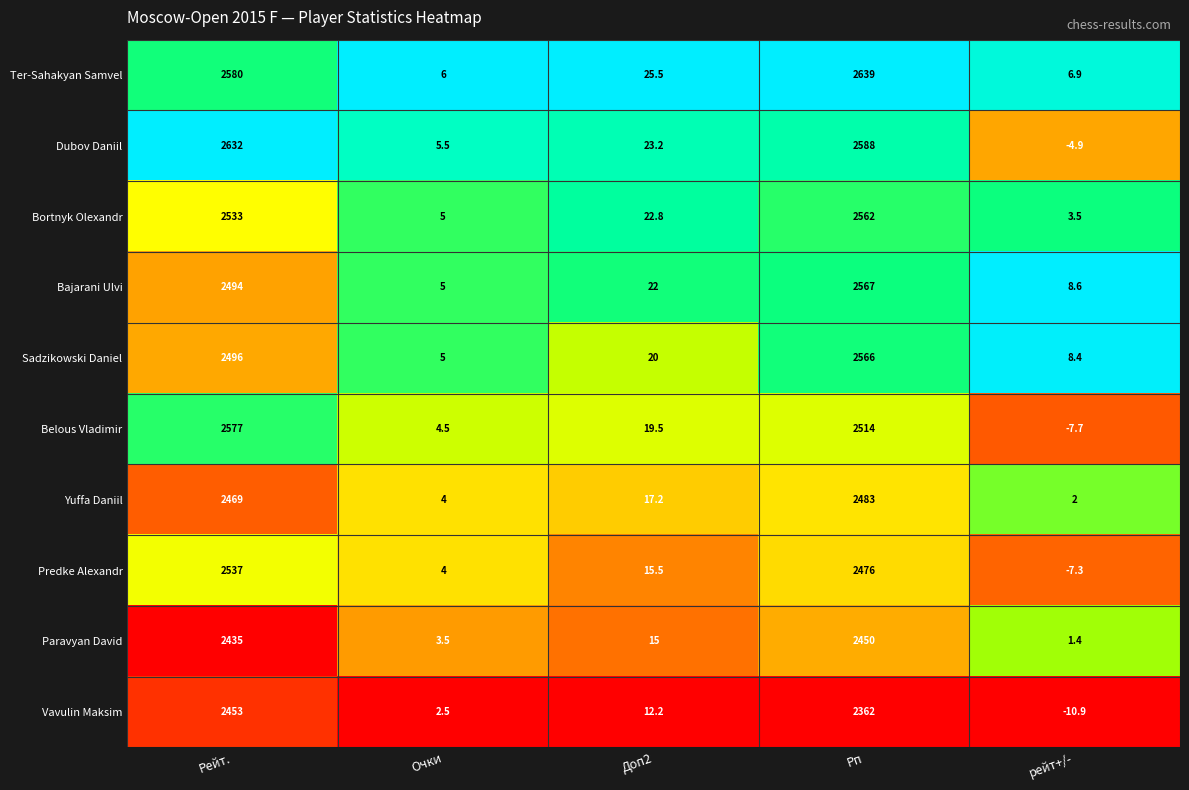

What value does the Paravyan David series have at рейт+/-?

1.4